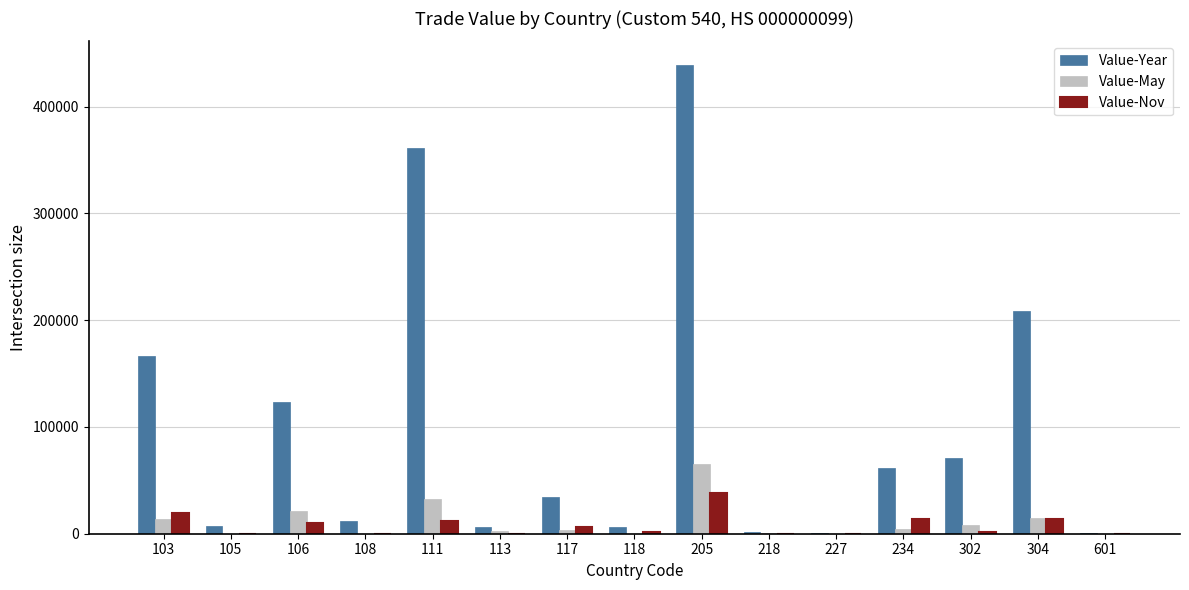

Between 106 and 205, which series saw the biggest shift?

Value-Year